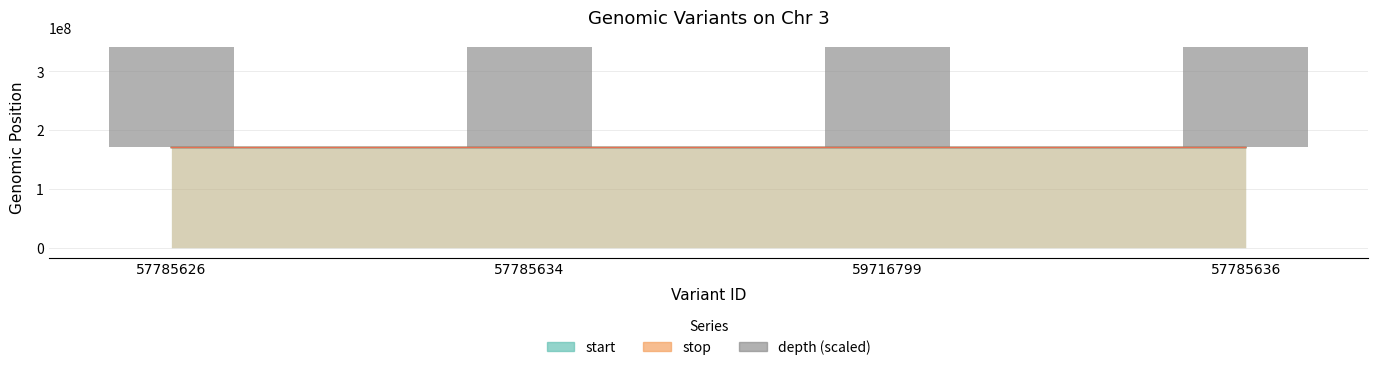

Reading right to left, what are all the values shown in this chart?

57785636=170445100	59716799=170442600	57785634=170570100	57785626=170542600